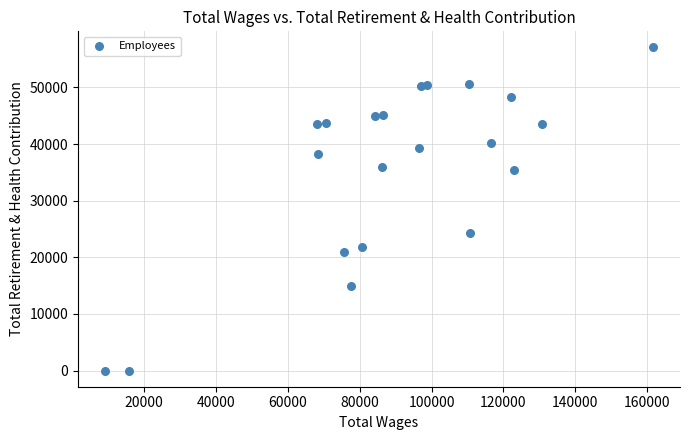

What Y value in the scatter plot is closest to 28523?

24351